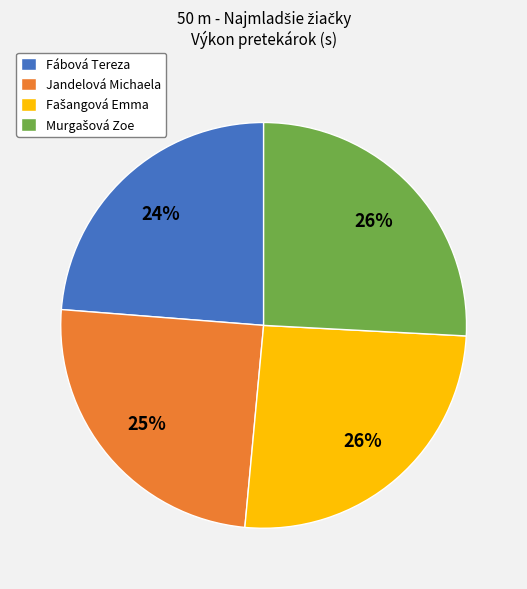

Is it true that Fábová Tereza is 19% of the pie?

False